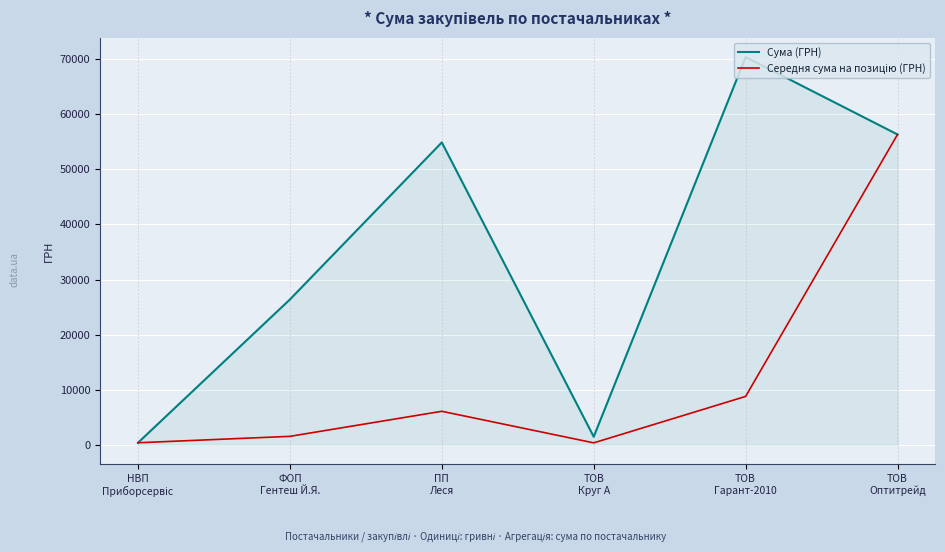

Which series has the widest spread of values?

Сума (ГРН)